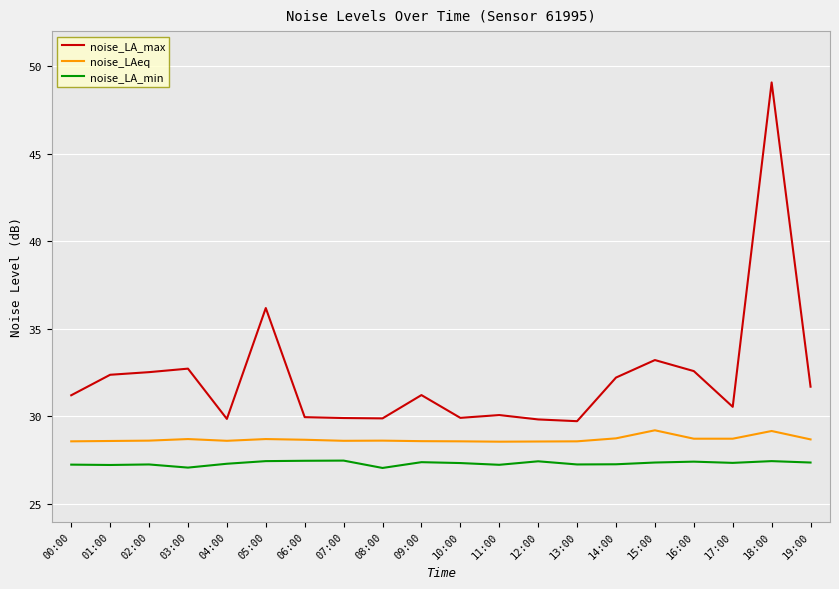

Rank the series by their average value, from highest to lowest.

noise_LA_max, noise_LAeq, noise_LA_min